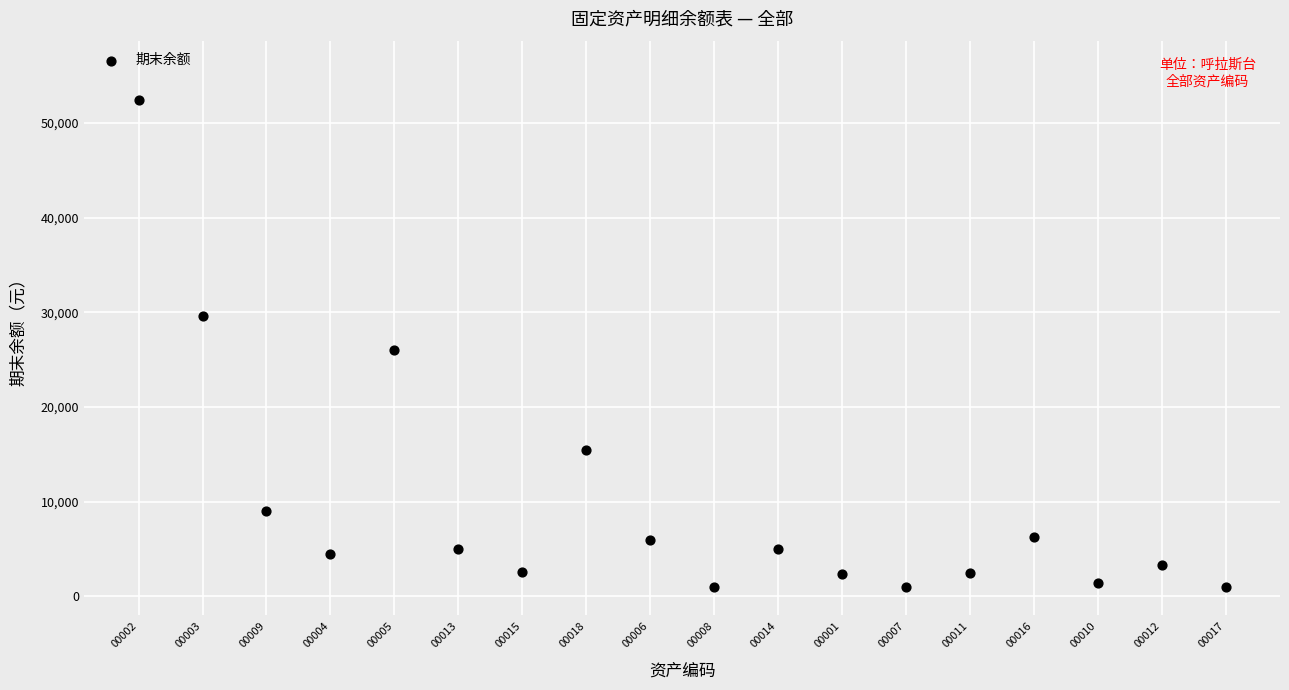

What Y value in the scatter plot is closest to 26700?

26000